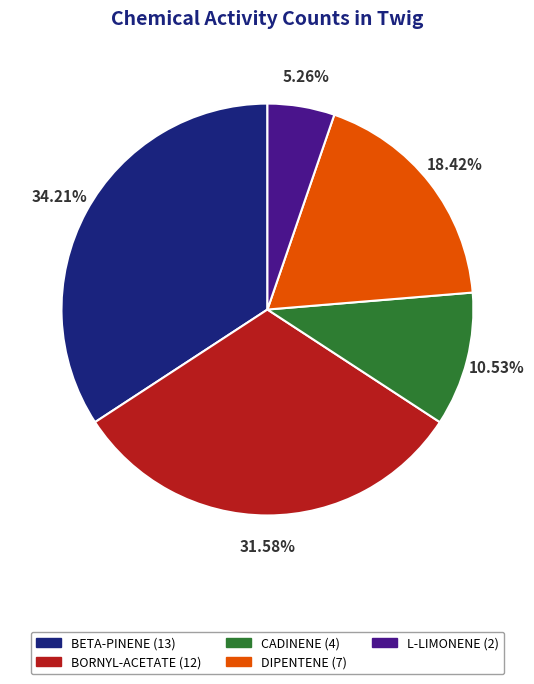

Rank the categories by value from highest to lowest.

BETA-PINENE, BORNYL-ACETATE, DIPENTENE, CADINENE, L-LIMONENE